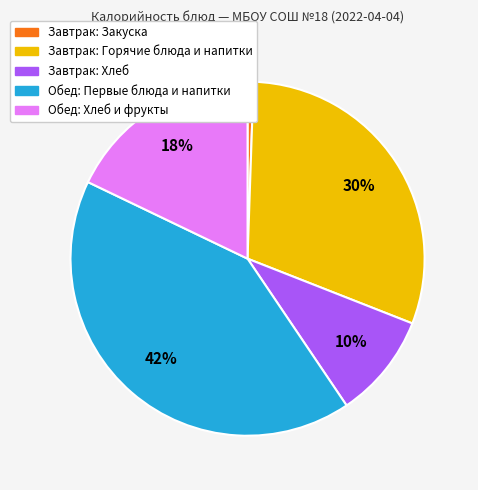

To the nearest percent, what is the average slice percentage?

20%